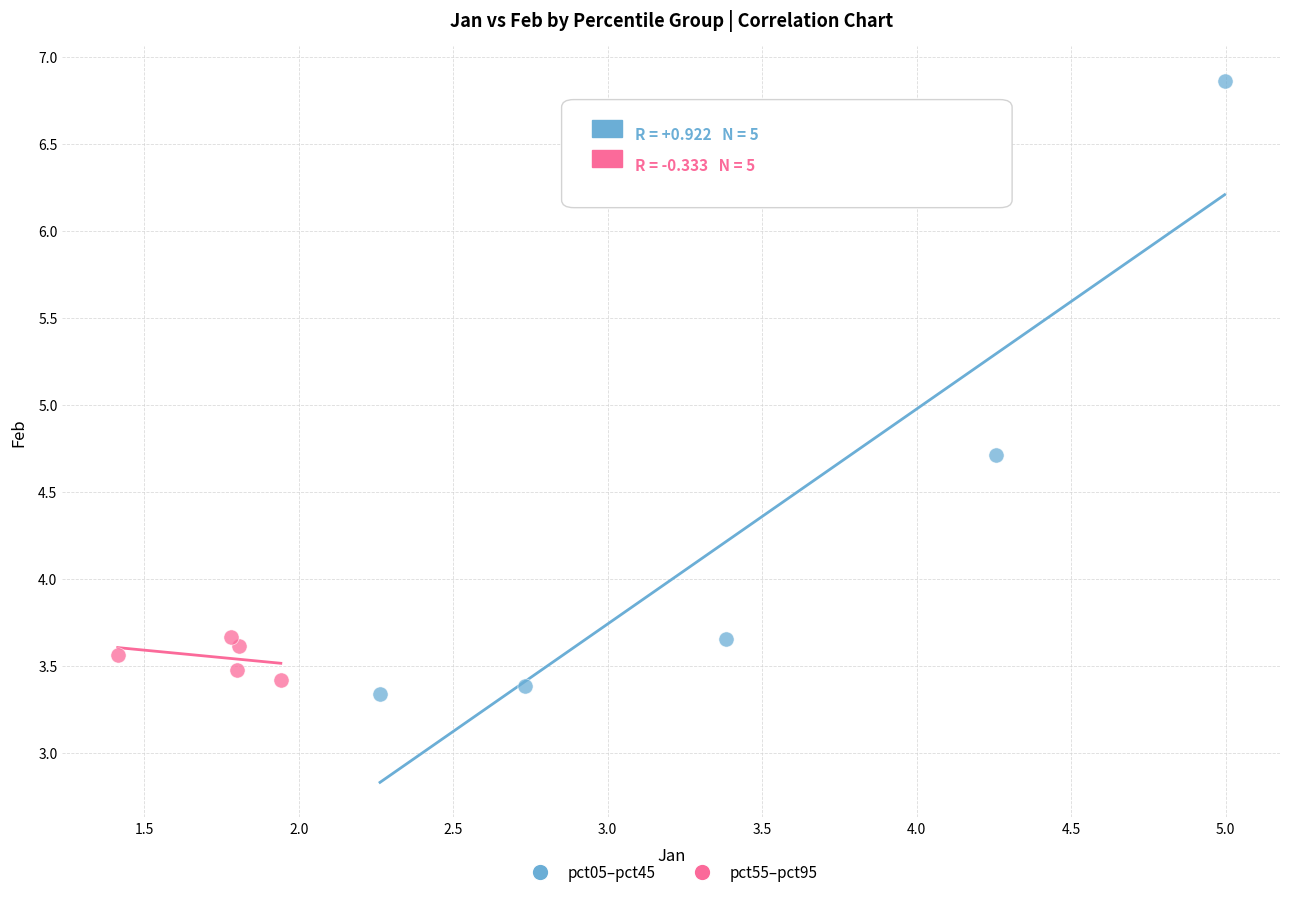

Which series reaches the minimum Y coordinate?

pct05–pct45